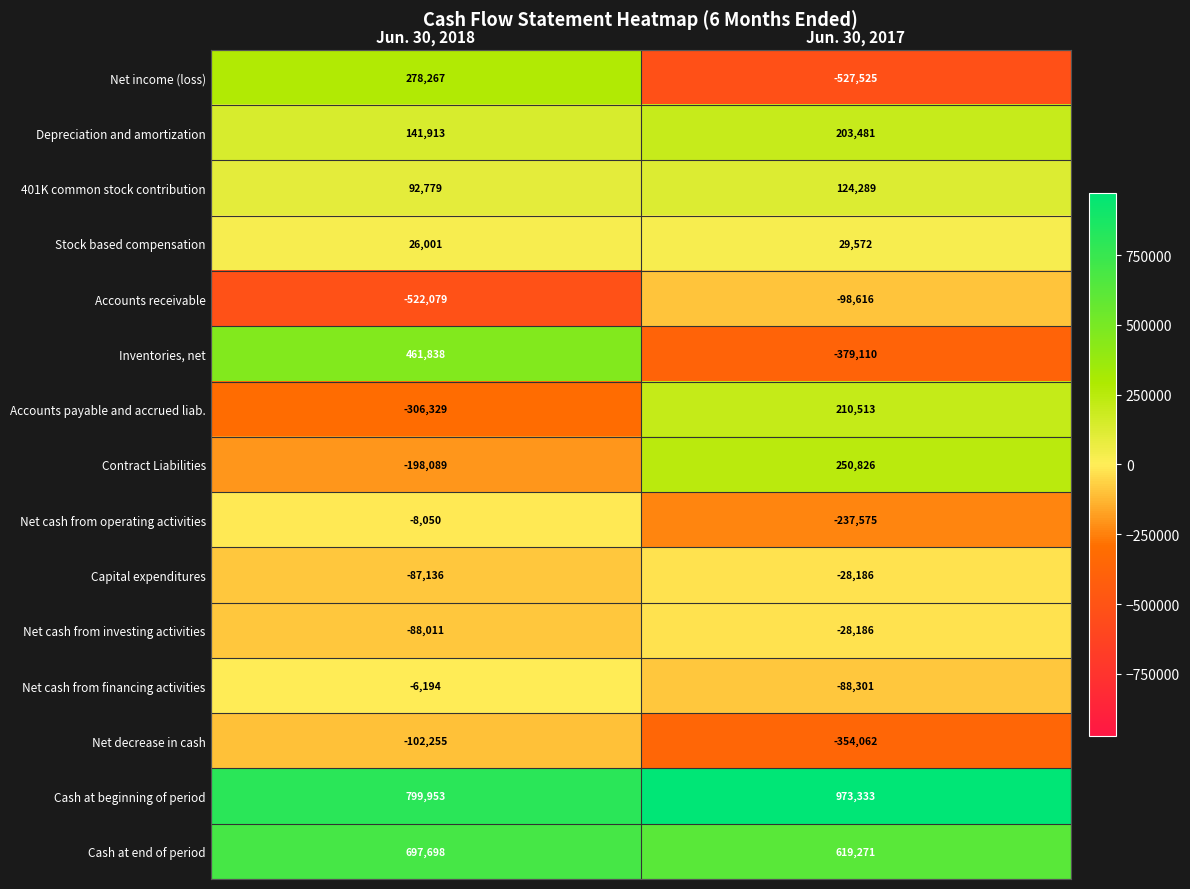

What value does the Depreciation and amortization series have at Jun. 30, 2018, to the nearest 10?

141910